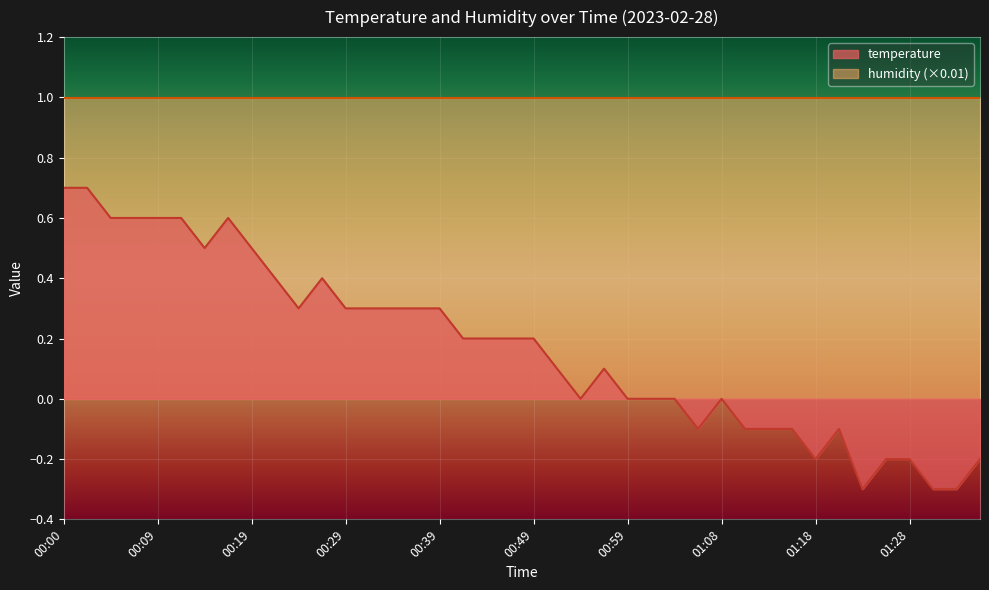

Between 01:18 and 00:14, which is larger?

00:14